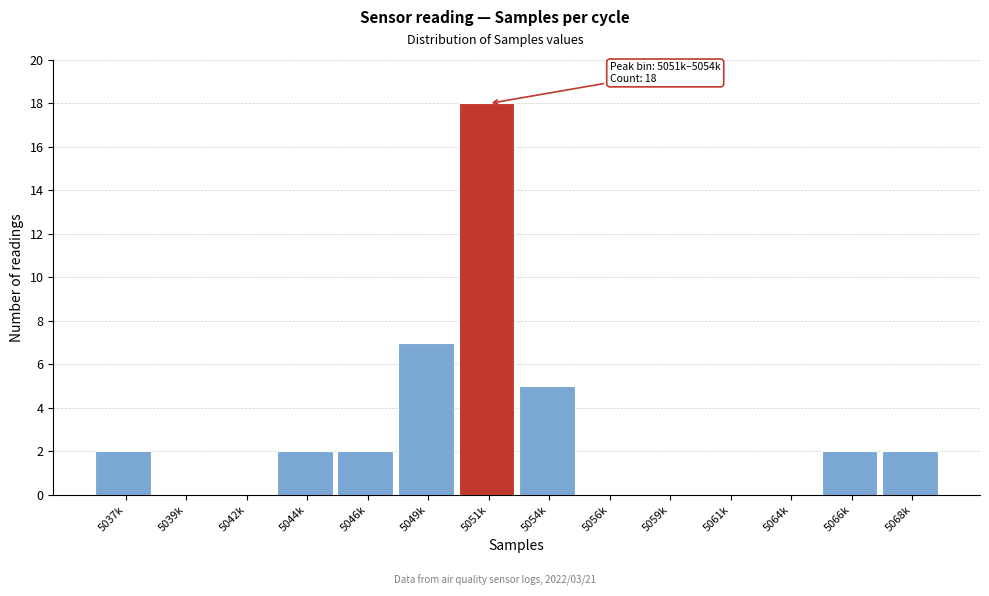

Reading left to right, what are all the values shown in this chart?

5037k=2	5039k=0	5042k=0	5044k=2	5046k=2	5049k=7	5051k=18	5054k=5	5056k=0	5059k=0	5061k=0	5064k=0	5066k=2	5068k=2